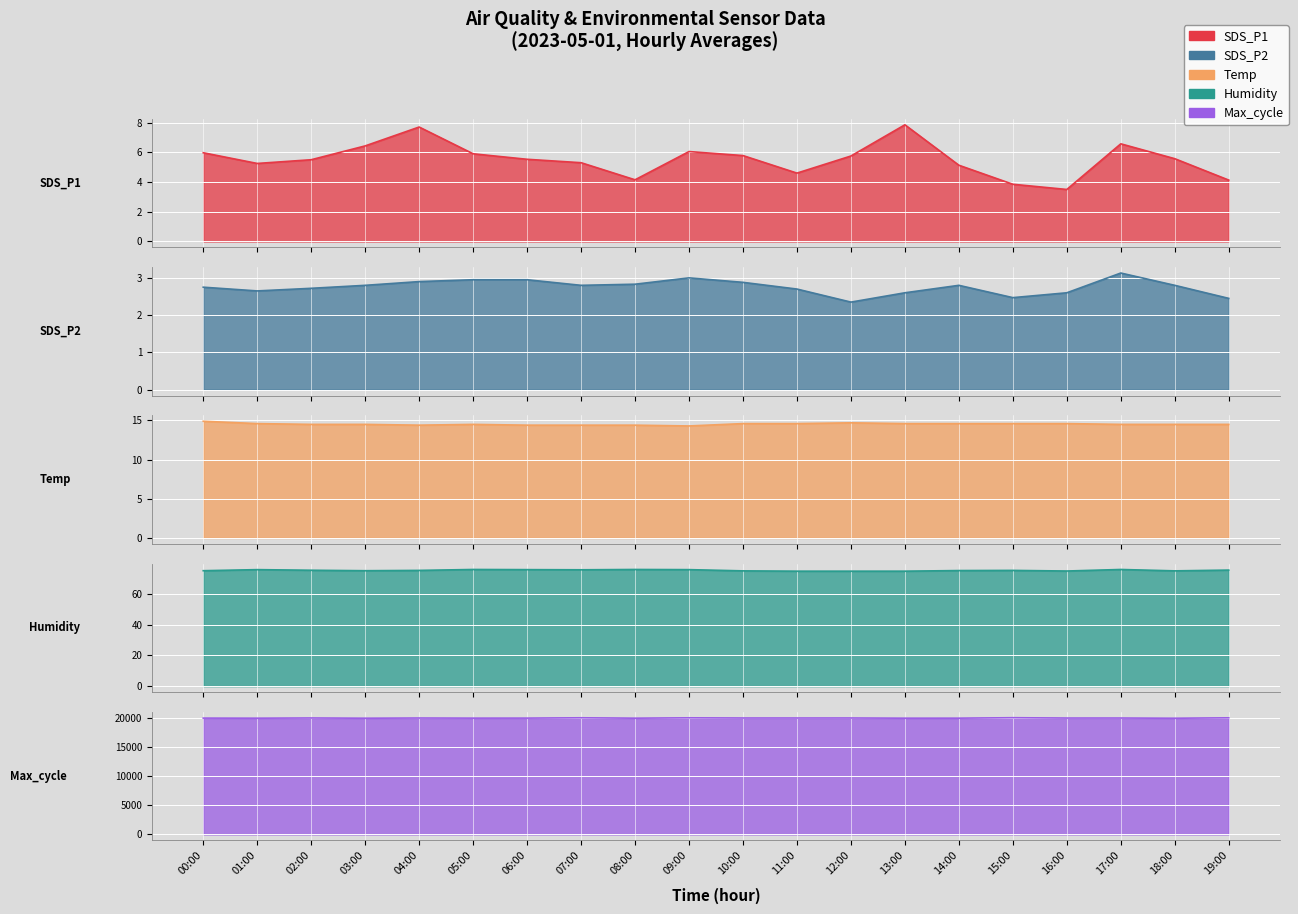

Is it true that Max_cycle equals 6441.8 at 16:00?

False